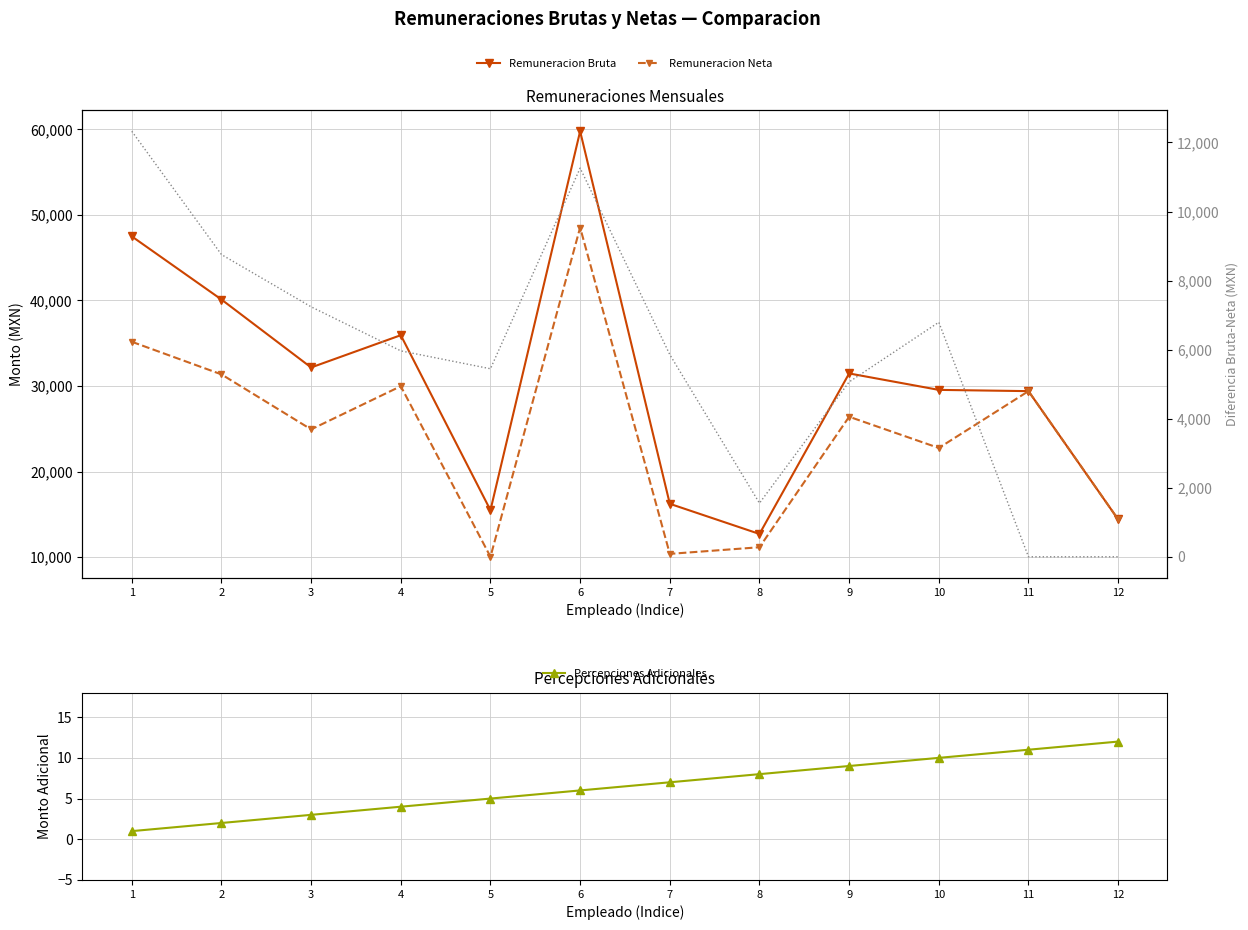

True or false: Diferencia and Remuneracion Neta cross at least once.

False